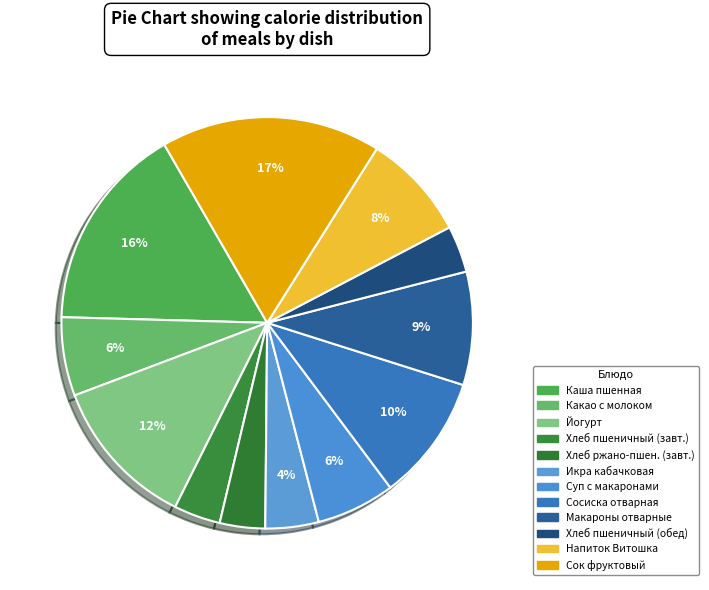

To the nearest percent, what is the difference between the largest and smallest slice percentages?

14%